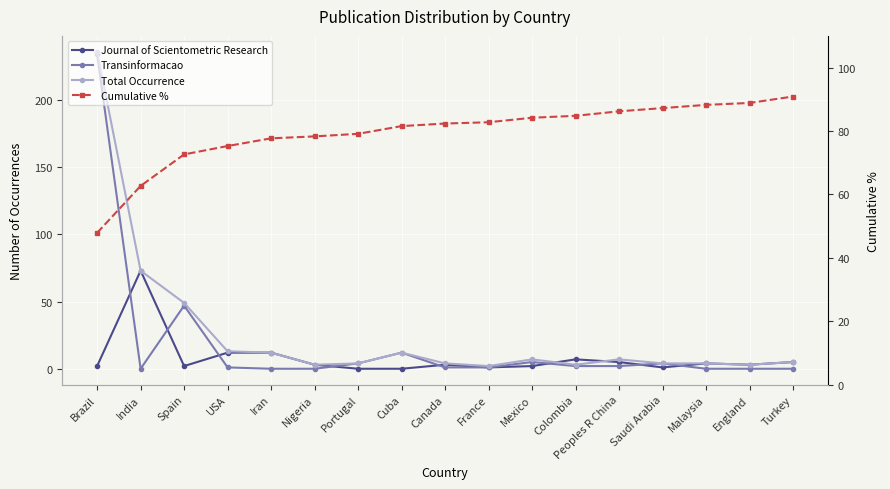

True or false: Total Occurrence has more than 1 interior local peaks.

True